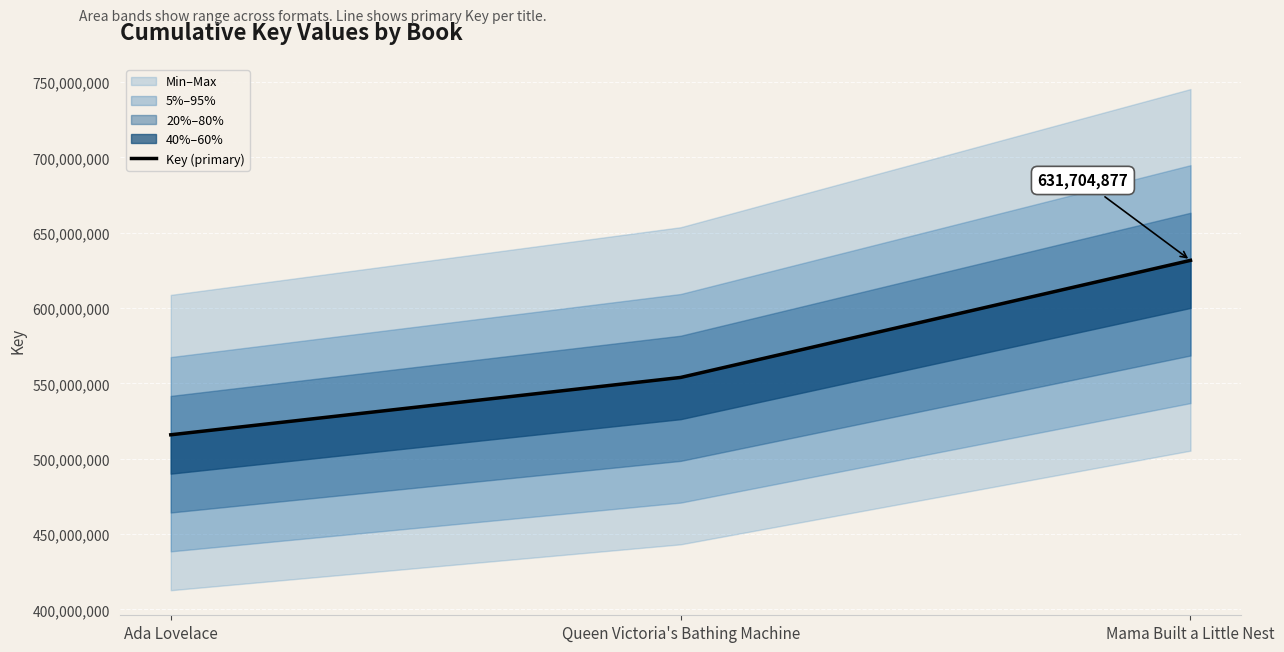

What position from the right is Mama Built a Little Nest?

1